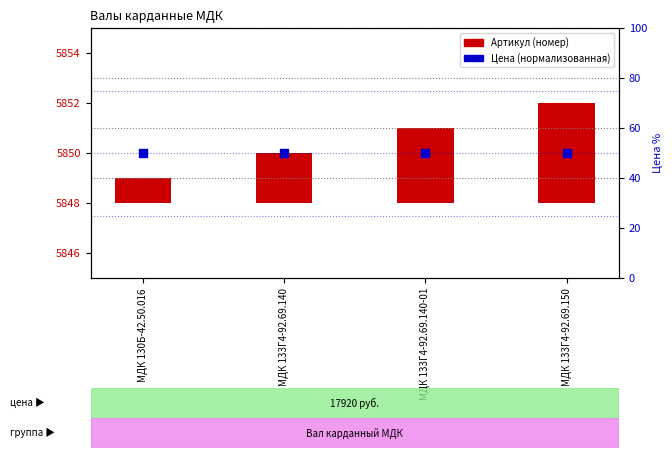

What are all the series names shown in the legend?

Артикул (номер), Цена (нормализованная)